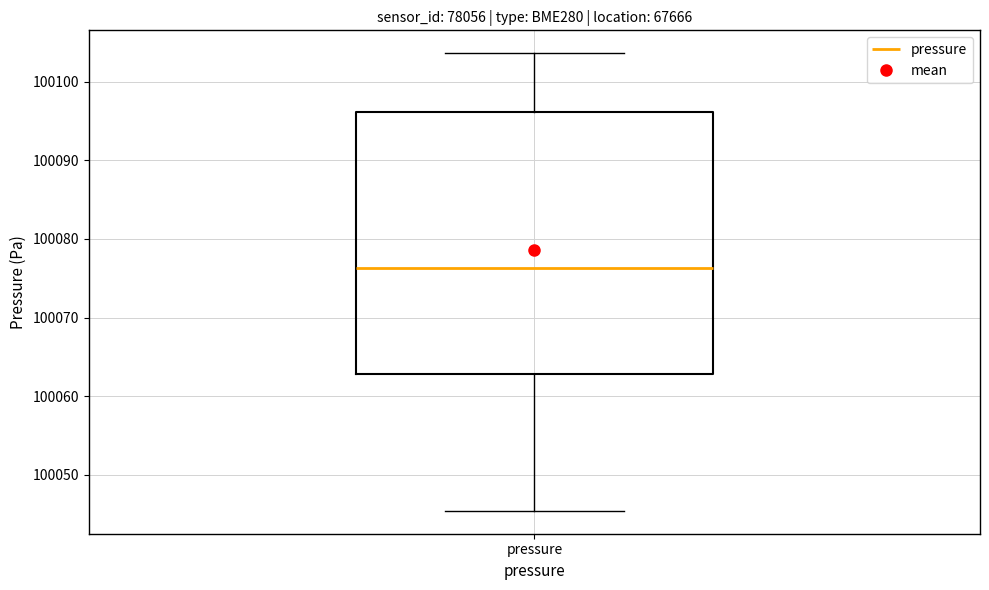

Transcribe this box plot: give where the median line is, the range the box spans, and where the two whiskers end, as read against the y-axis. The values are not printed on the chart, so give them approximately, as read against the axis.

median 100076, box 100063 to 100096, whiskers 100045 to 100104